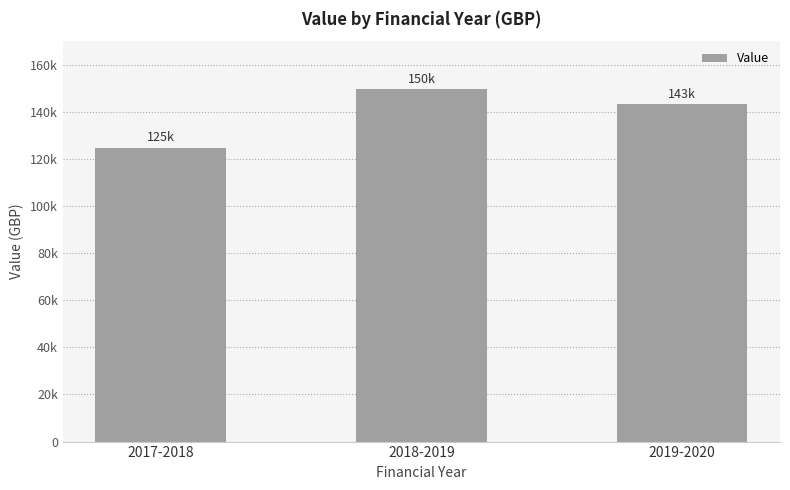

The value at 2018-2019 is 149553. True or false?

True